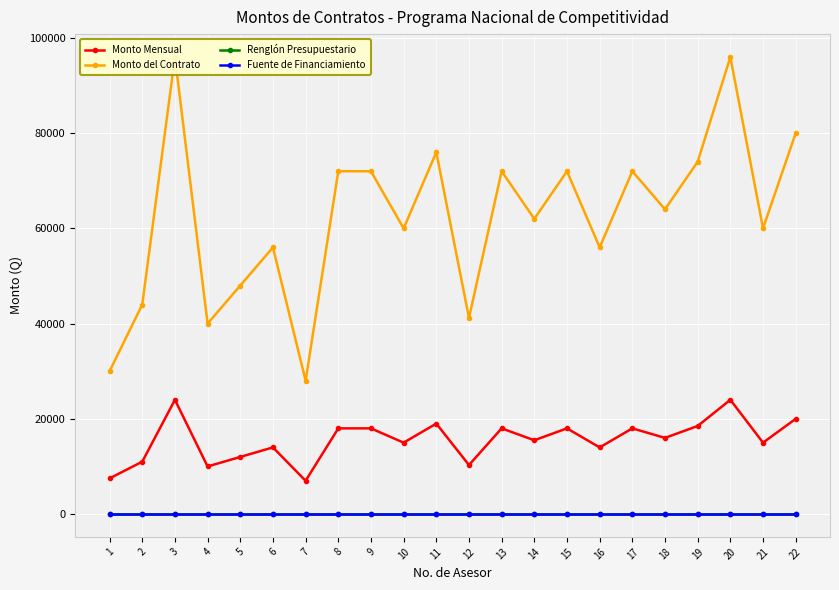

Reading left to right, transcribe all the data shown in this chart.

Monto Mensual: 7500	11000	24000	10000	12000	14000	7000	18000	18000	15000	19000	10300	18000	15500	18000	14000	18000	16000	18500	24000	15000	20000
Monto del Contrato: 30000	44000	96000	40000	48000	56000	28000	72000	72000	60000	76000	41200	72000	62000	72000	56000	72000	64000	74000	96000	60000	80000
Renglón Presupuestario: 29	29	29	29	29	29	29	29	29	29	29	29	29	29	29	29	29	29	29	29	29	29
Fuente de Financiamiento: 11	11	11	11	11	11	11	11	11	11	11	11	11	11	11	11	11	11	11	11	11	11